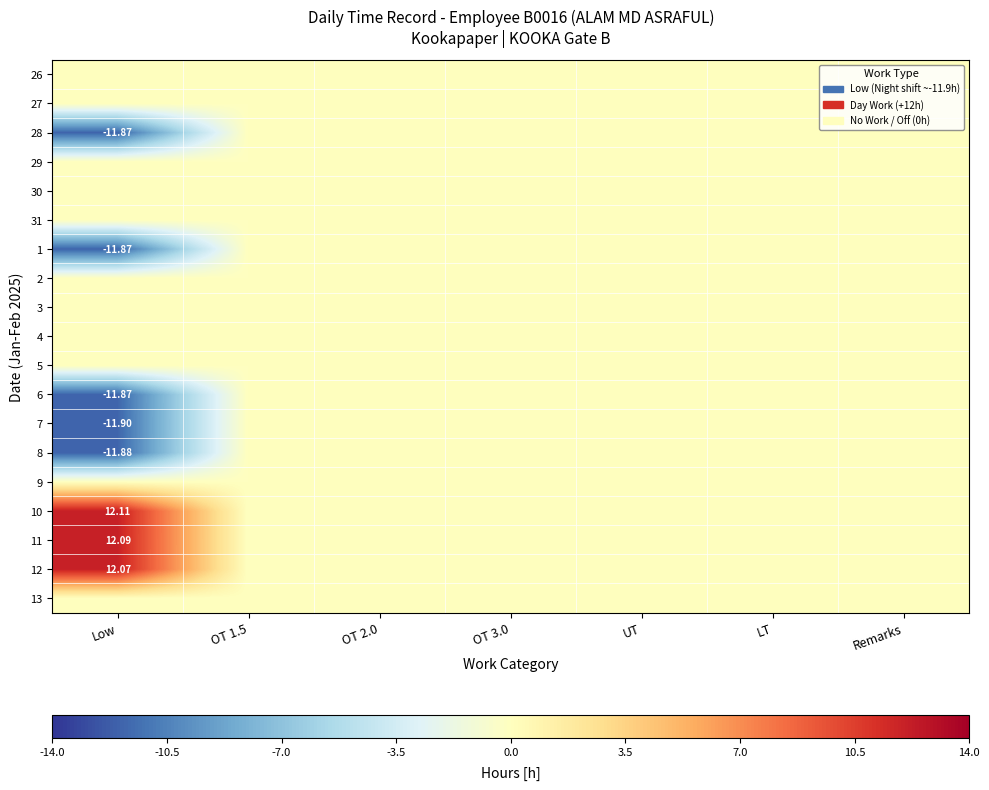

What is the total value across all series at Low?

-23.1